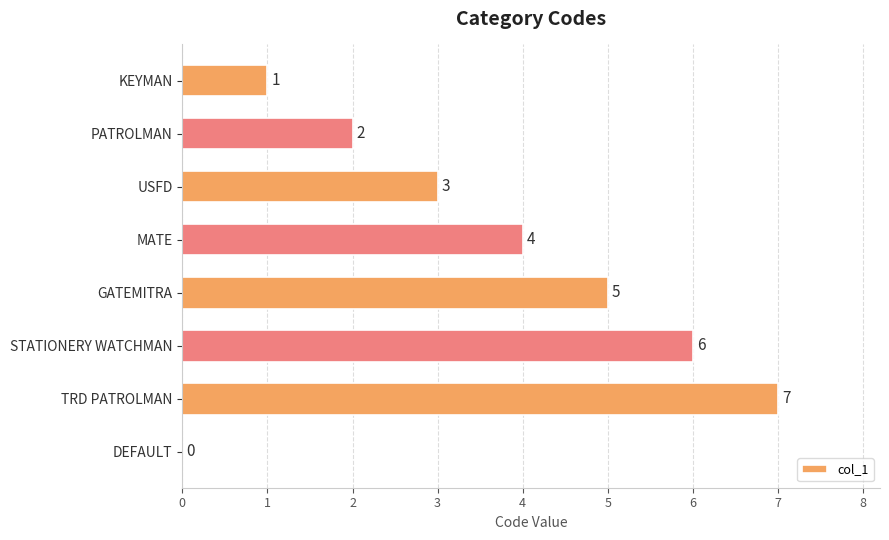

What is the sum of the values at STATIONERY WATCHMAN and MATE?

10